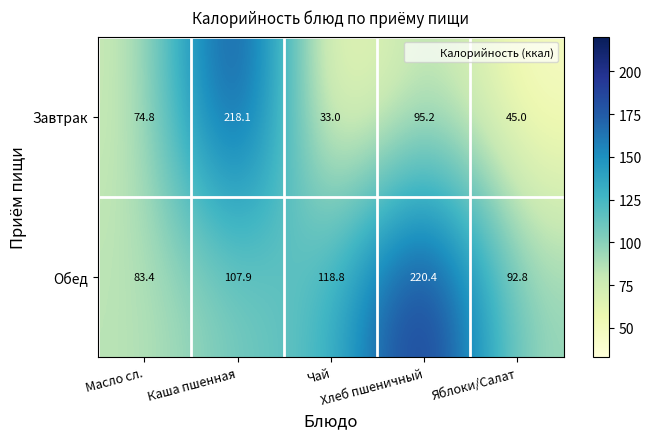

How many data points in Завтрак are above 74?

3